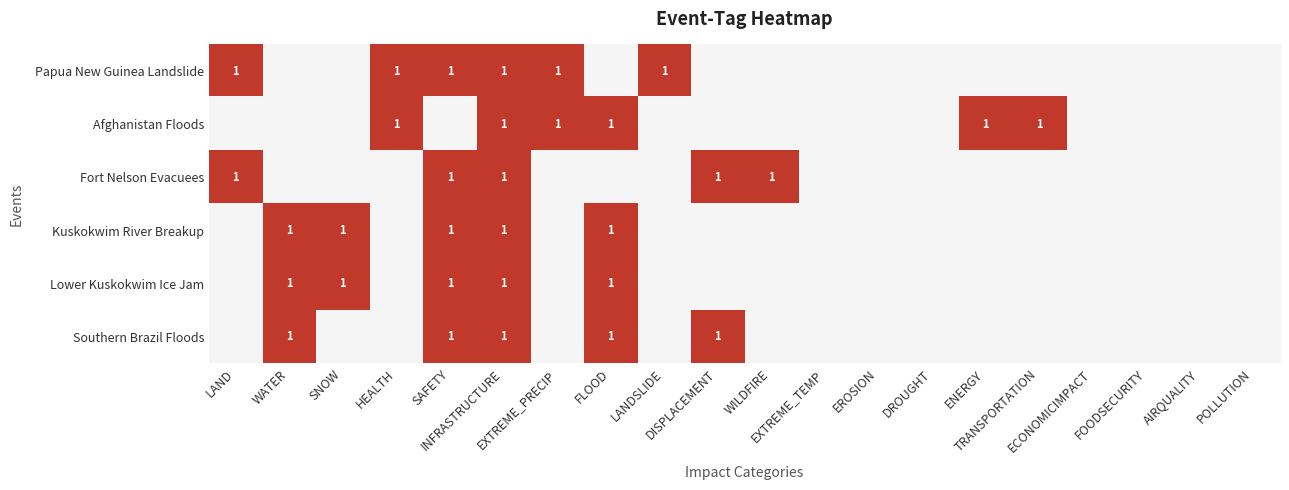

Is the value of Fort Nelson Evacuees at WATER greater than the value of Kuskokwim River Breakup at WATER?

No